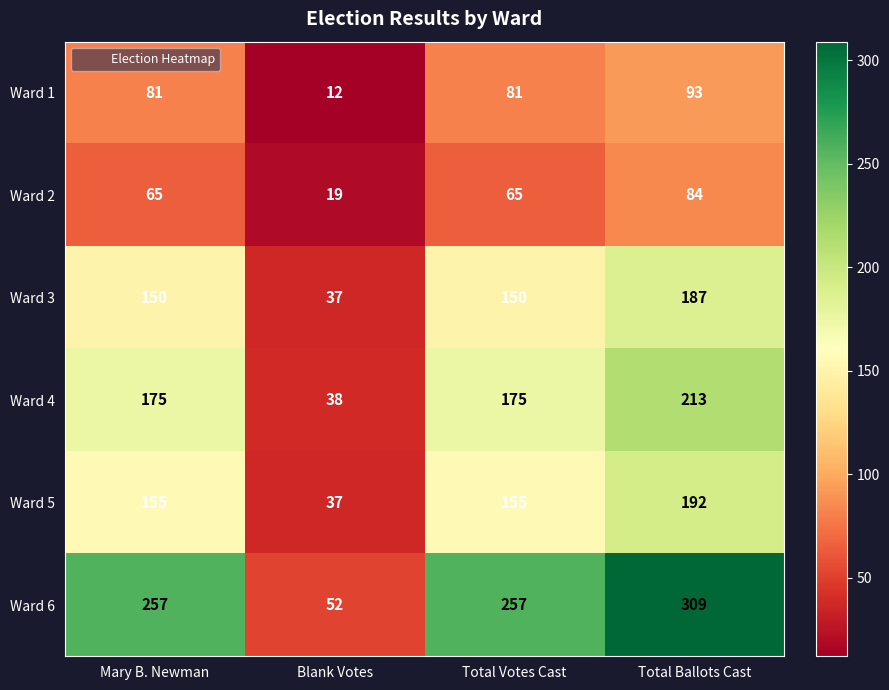

Read the Ward 2 value at Blank Votes, to the nearest 10.

20